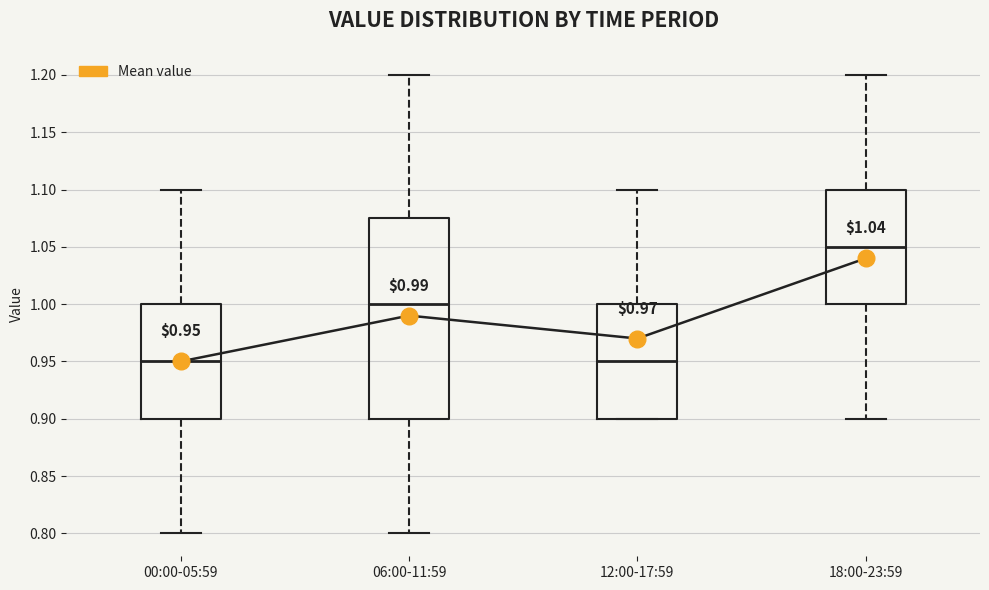

Comparing the boxes themselves (not the whiskers), which one is the tallest?

06:00-11:59